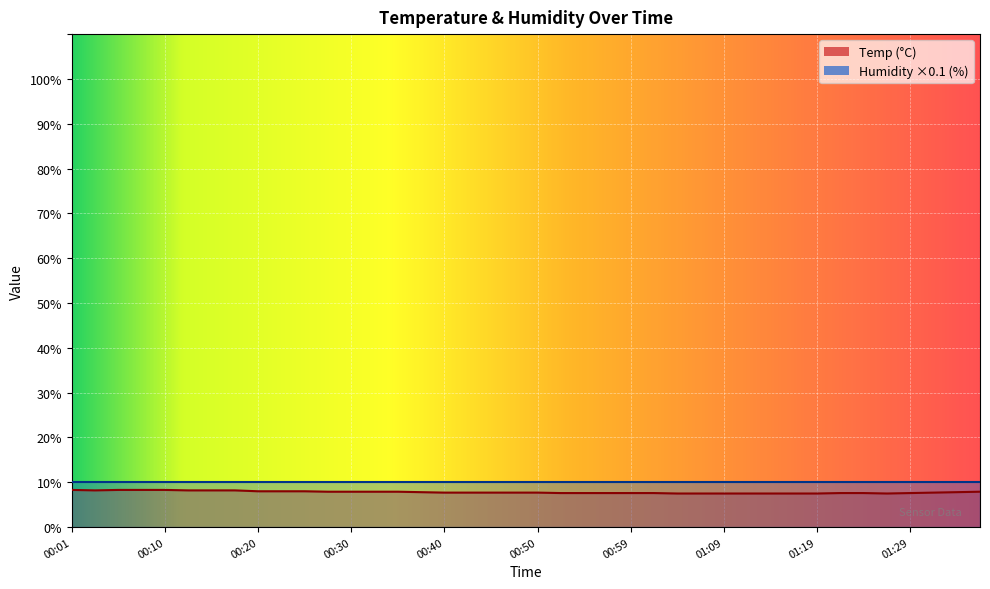

True or false: there are more than 0 points higher than both neighbors.

False